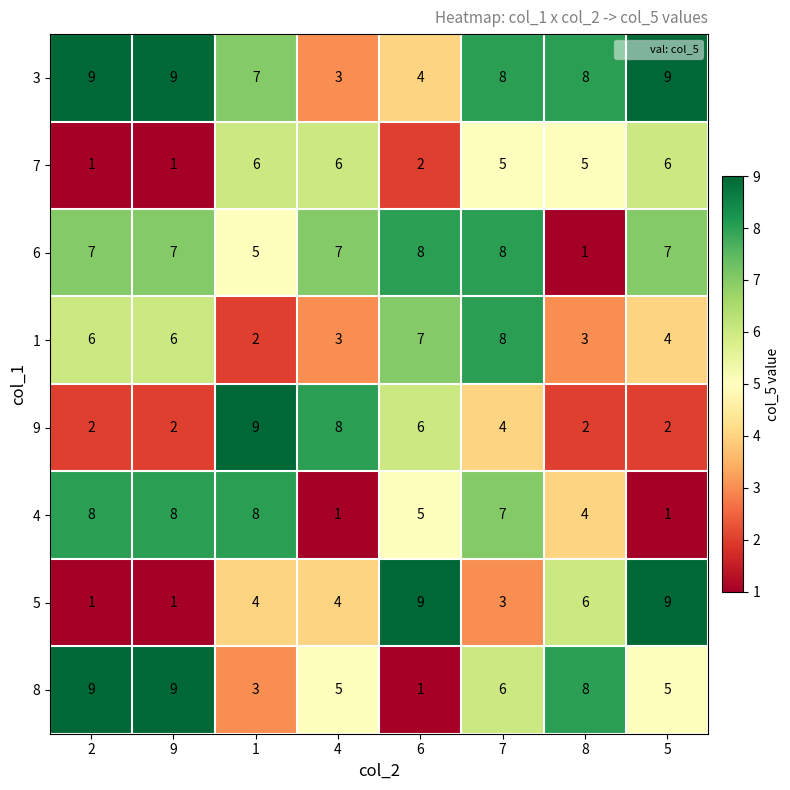

What is the sum of the 8 values at 8 and 2?

17